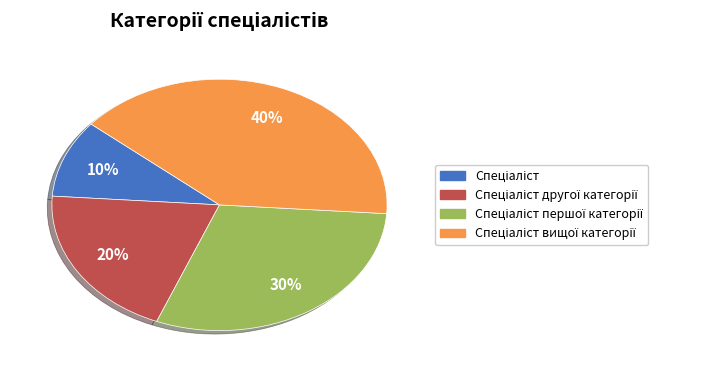

To the nearest percent, what is the average slice percentage?

25%